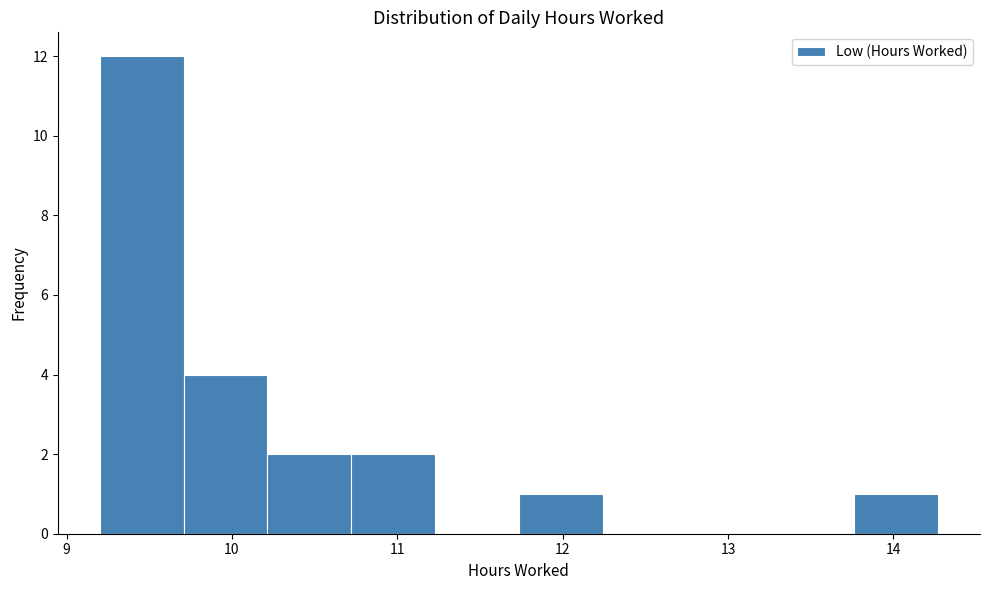

Reading left to right, transcribe this chart: for each bar, give the range it covers on the x-axis and its height. Neither the bar edges nor the heights are printed on the chart, so give them approximately, as read against the axes.

9.2 to 9.7: 12
9.7 to 10.2: 4
10.2 to 10.7: 2
10.7 to 11.2: 2
11.2 to 11.7: 0
11.7 to 12.2: 1
12.2 to 12.7: 0
12.7 to 13.3: 0
13.3 to 13.8: 0
13.8 to 14.3: 1